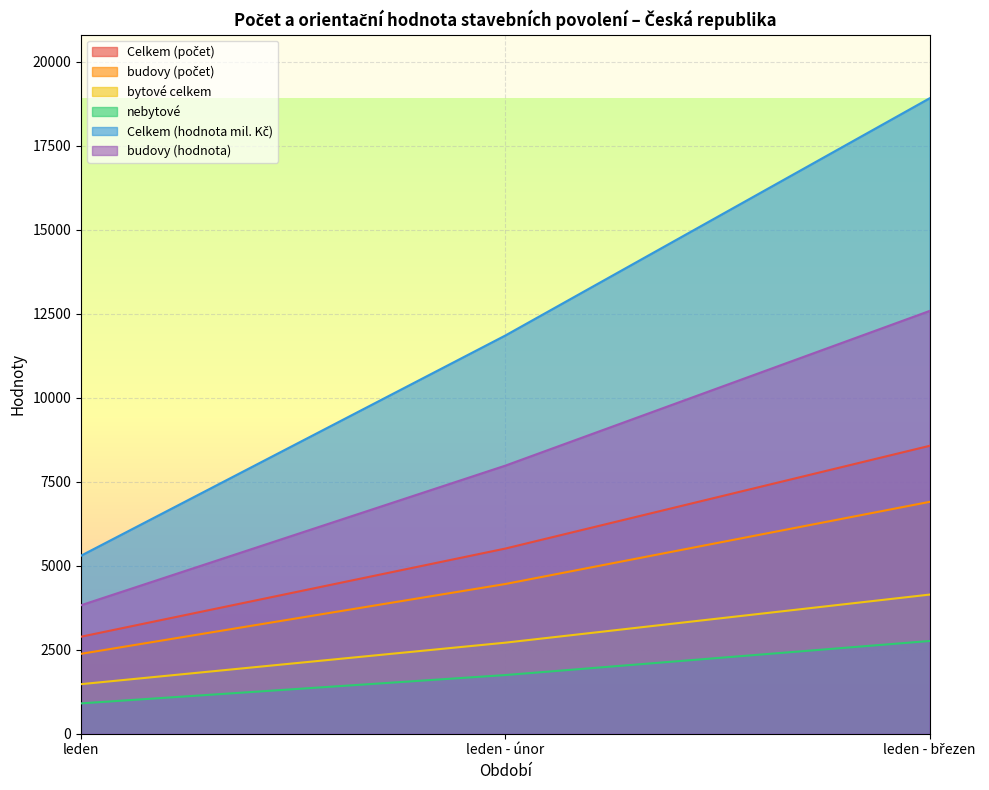

Between leden - únor and leden - březen, which series saw the biggest shift?

Celkem (hodnota mil. Kč)